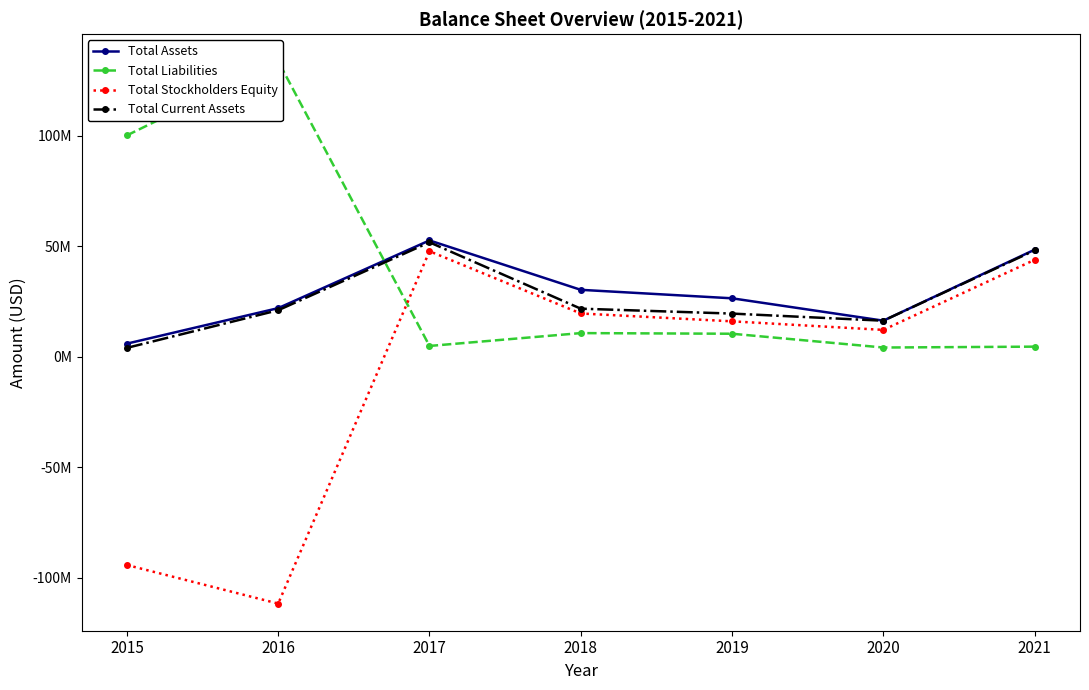

How many lines are shown in the chart?

4